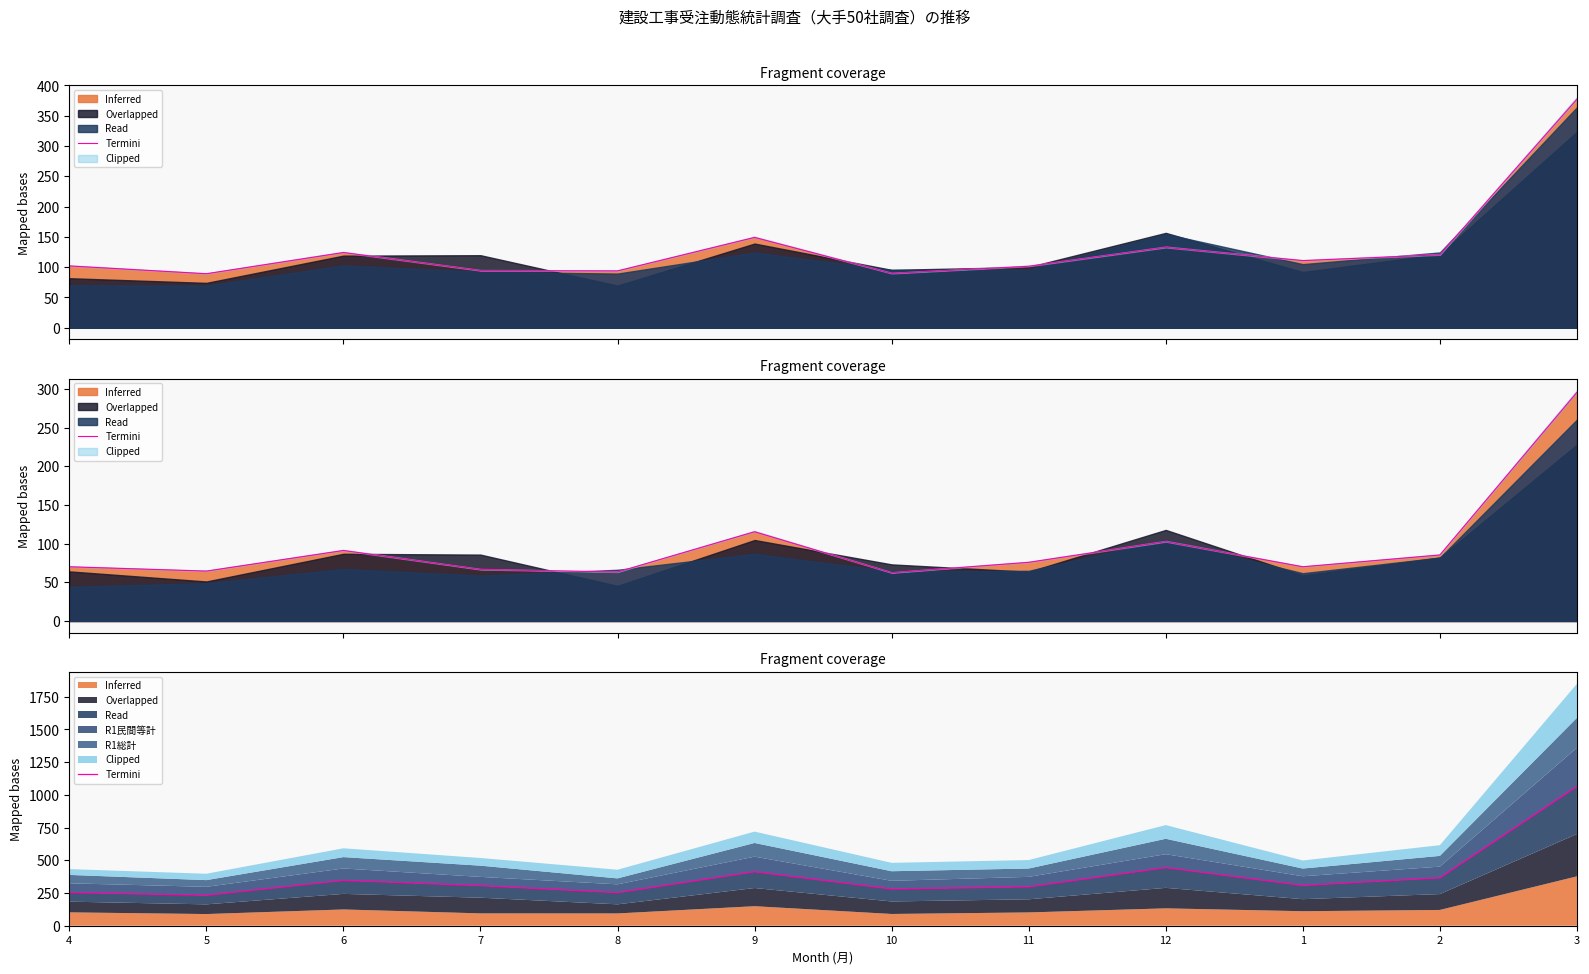

True or false: 総計 Termini and Termini intersect in this chart.

False